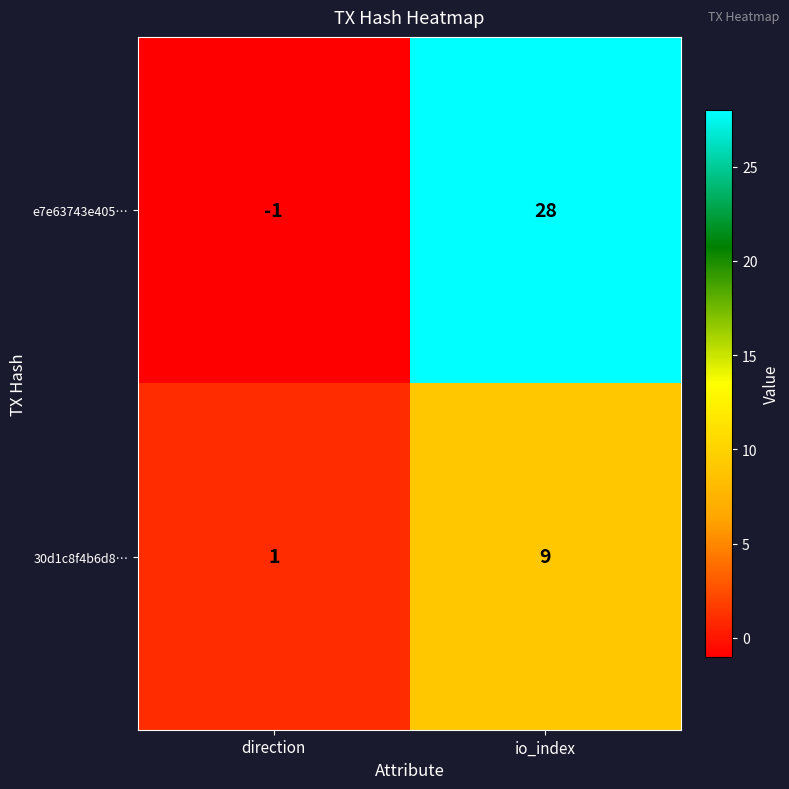

Which series has the largest total across all categories?

e7e63743e405…